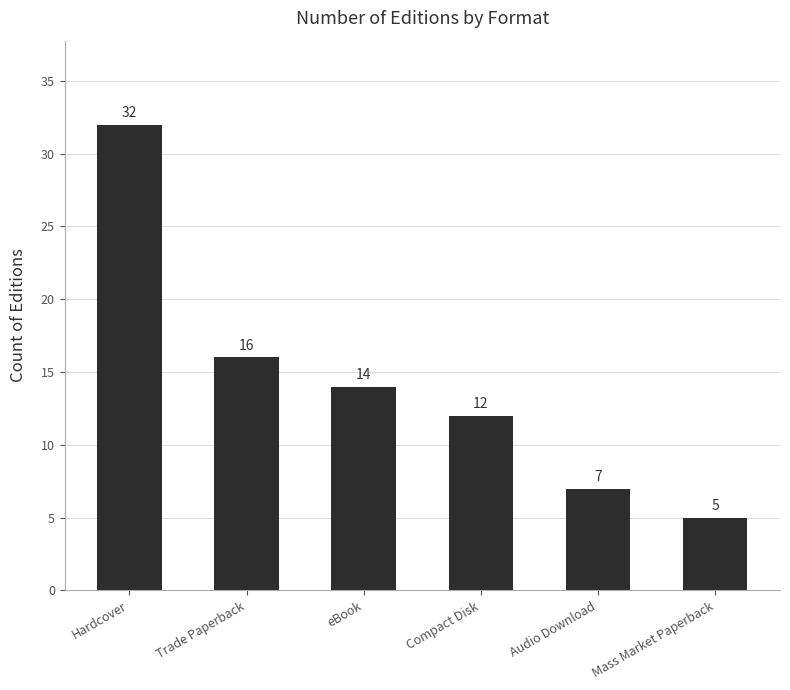

What is the label of the 2nd bar from the left?

Trade Paperback